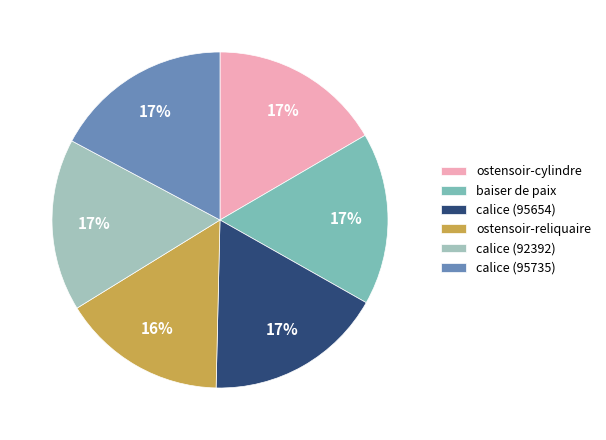

To the nearest percent, what percentage of the pie is ostensoir-reliquaire?

16%